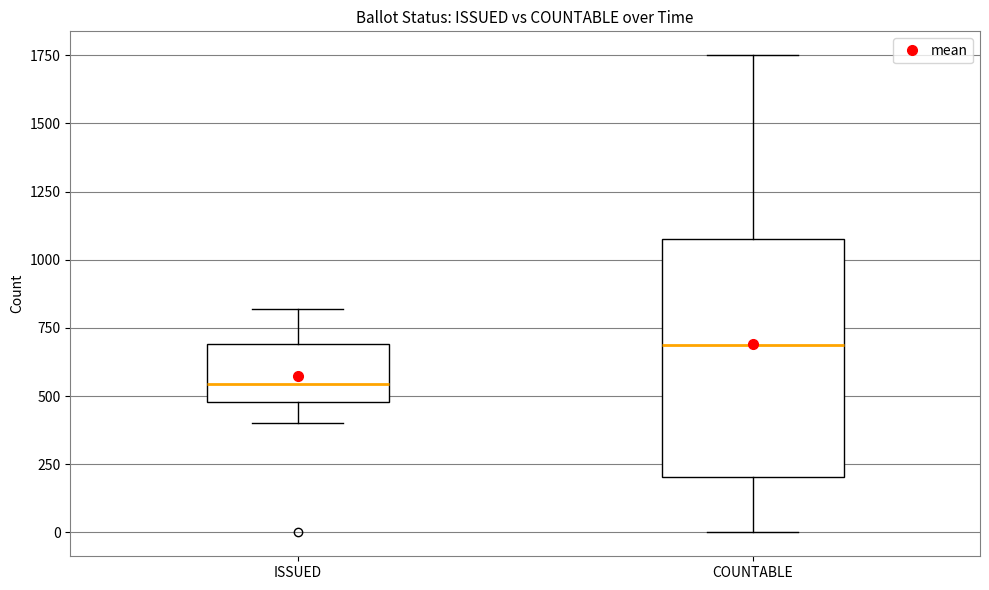

Which box has the lowest median line?

ISSUED